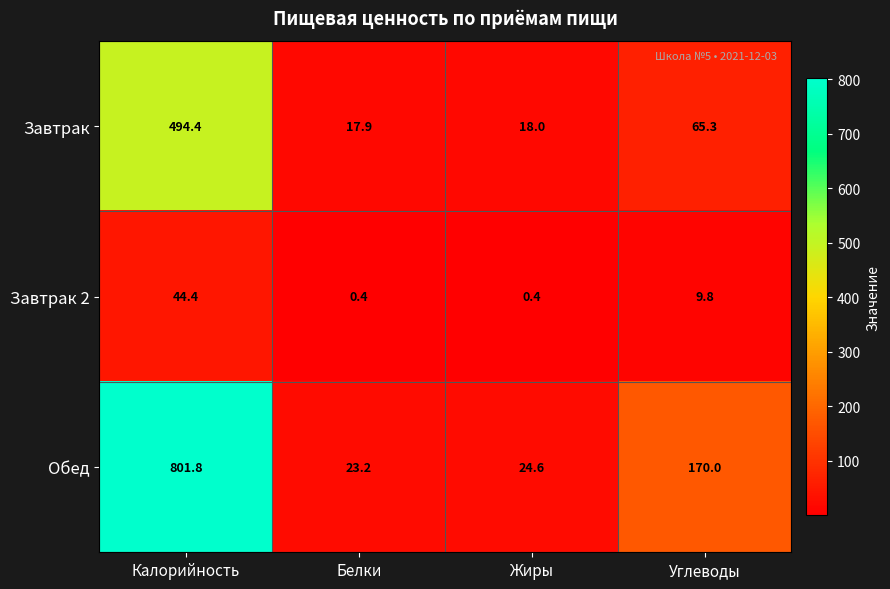

Which series has the largest total across all categories?

Обед